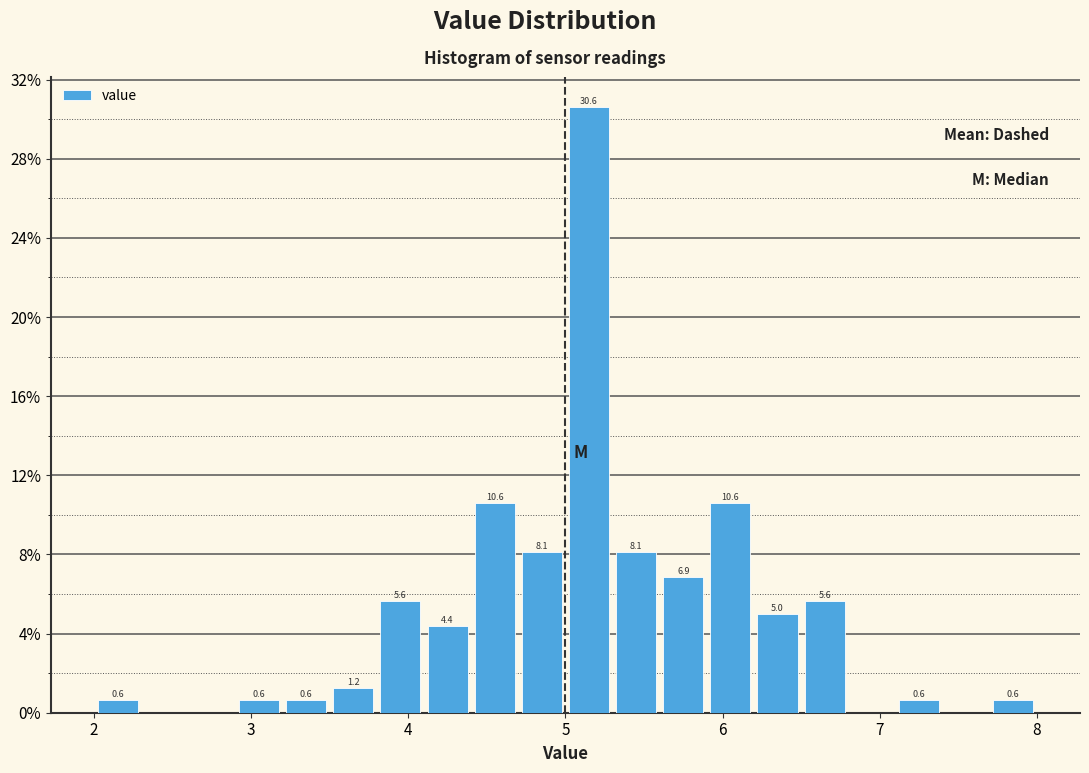

Around what value on the x-axis is the tallest bar? Give the approximate position of its centre, as read against the axis.

5.2